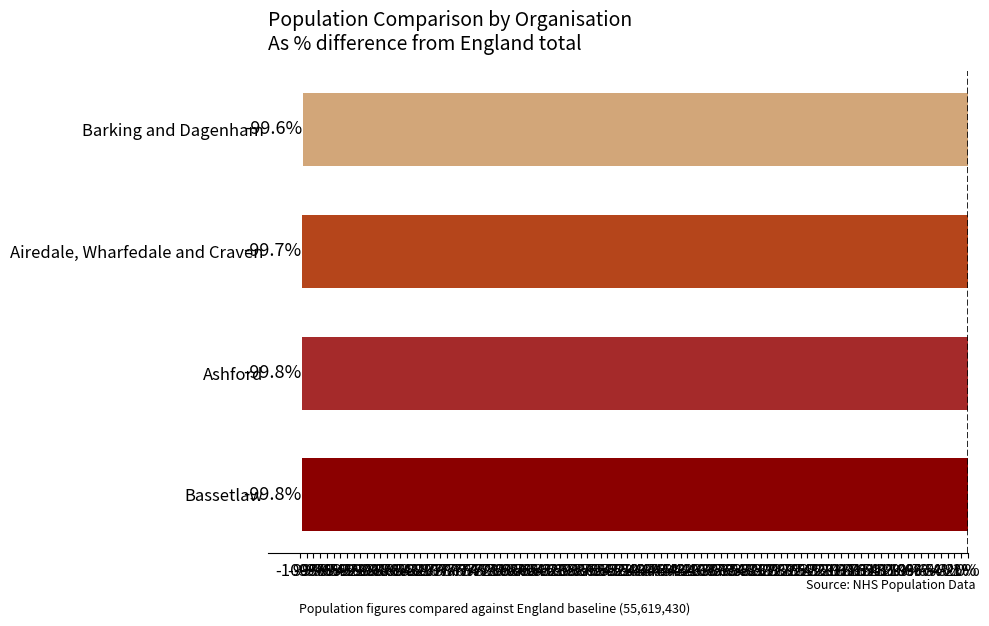

Between Ashford and Airedale, Wharfedale and Craven, which is larger?

Airedale, Wharfedale and Craven